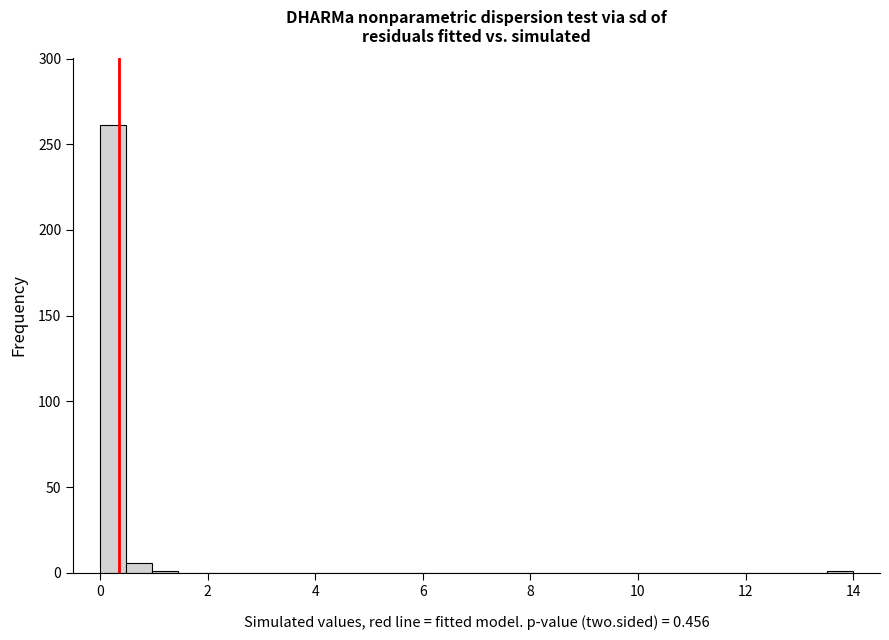

Around what value on the x-axis is the tallest bar? Give the approximate position of its centre, as read against the axis.

0.2